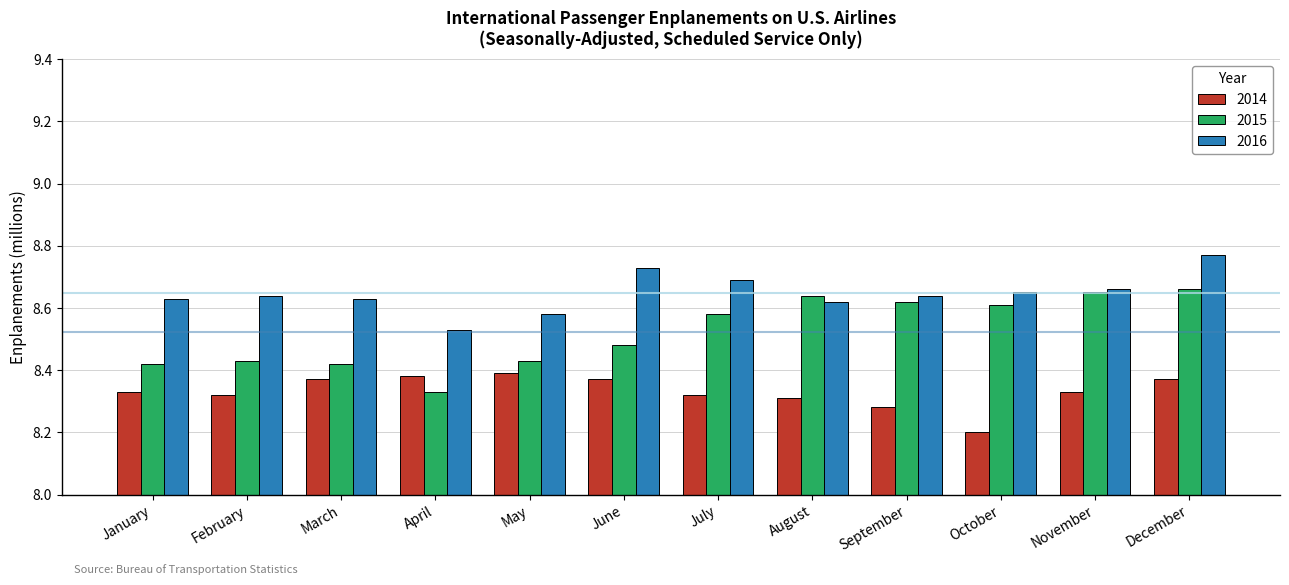

What are all the series names shown in the legend?

2014, 2015, 2016